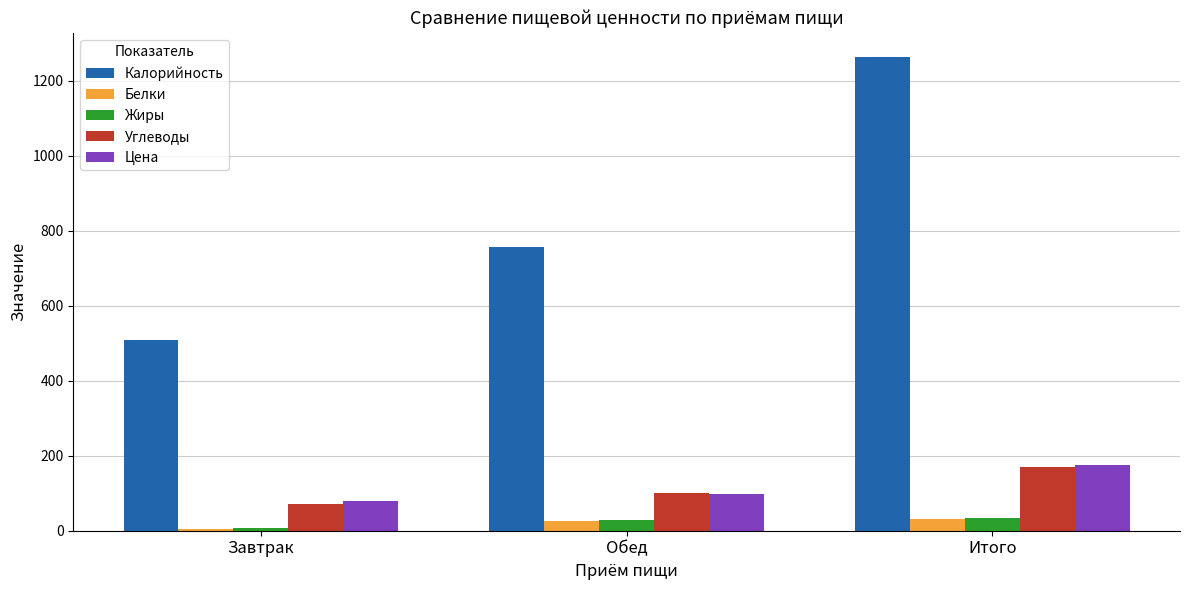

At which label is Жиры closest to 20?

Обед